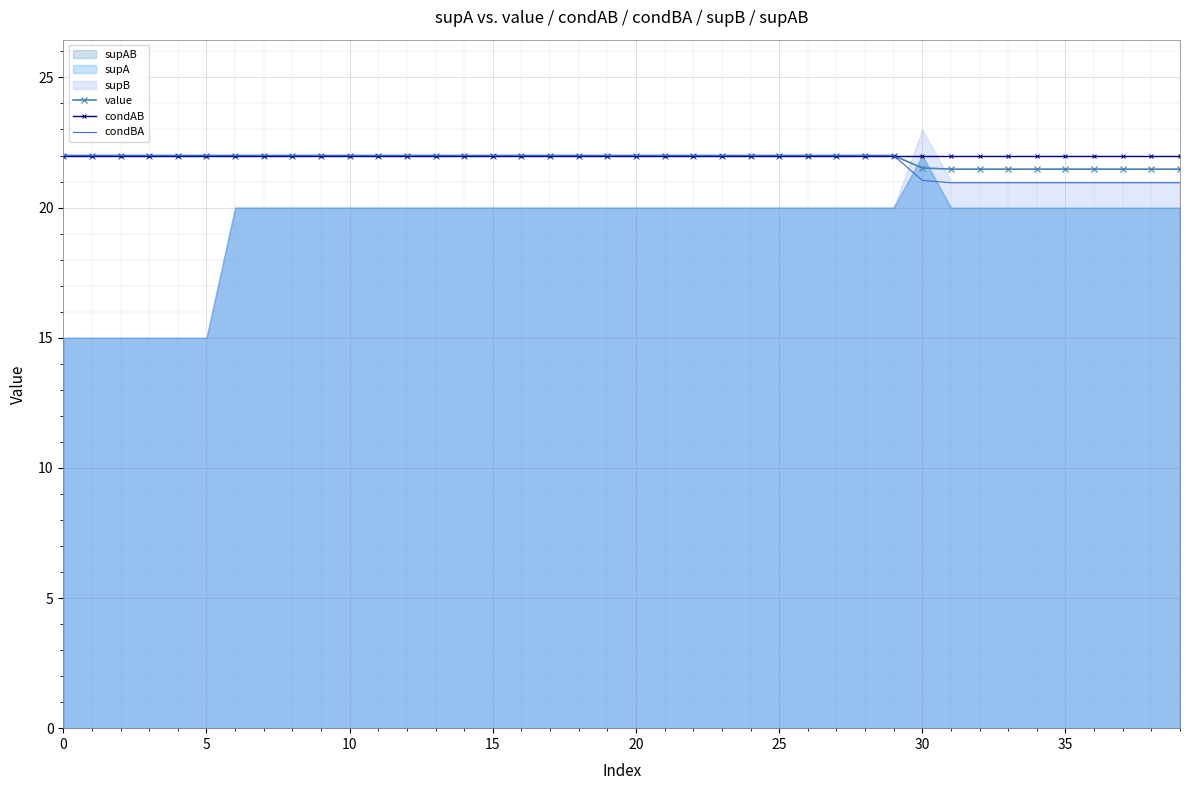

What is the average value of the condBA series?

21.7